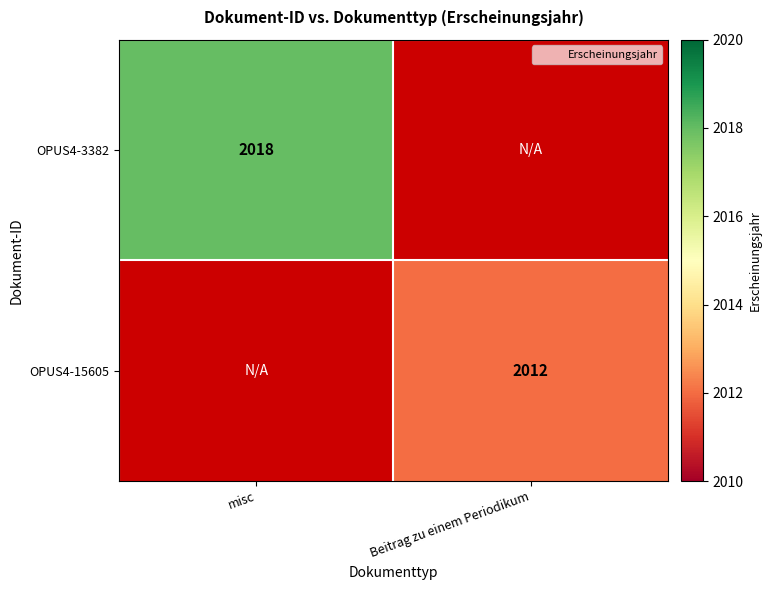

Rank the series by their maximum value, from highest to lowest.

OPUS4-3382, OPUS4-15605